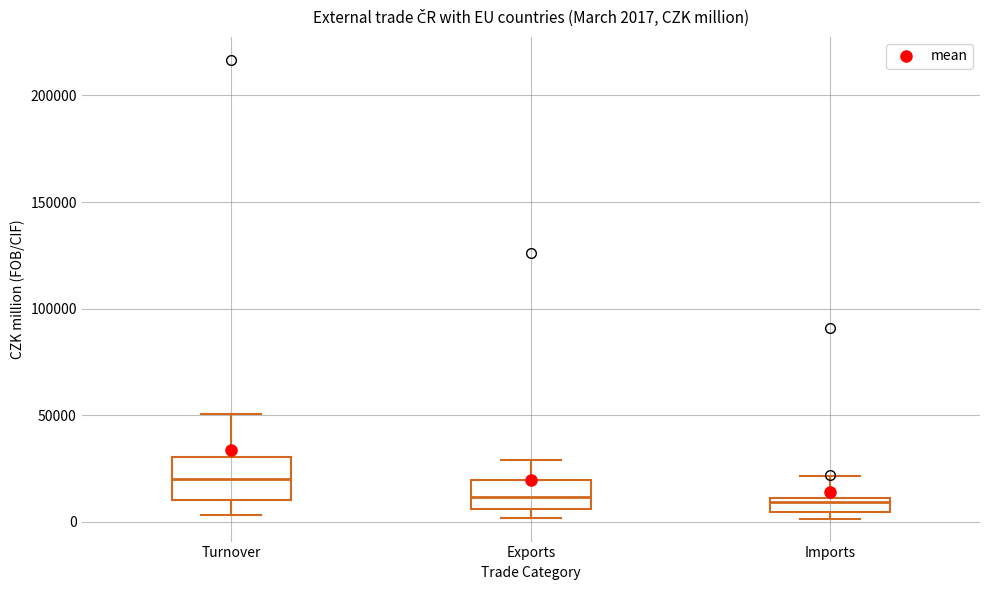

Comparing the boxes themselves (not the whiskers), which one is the tallest?

Turnover